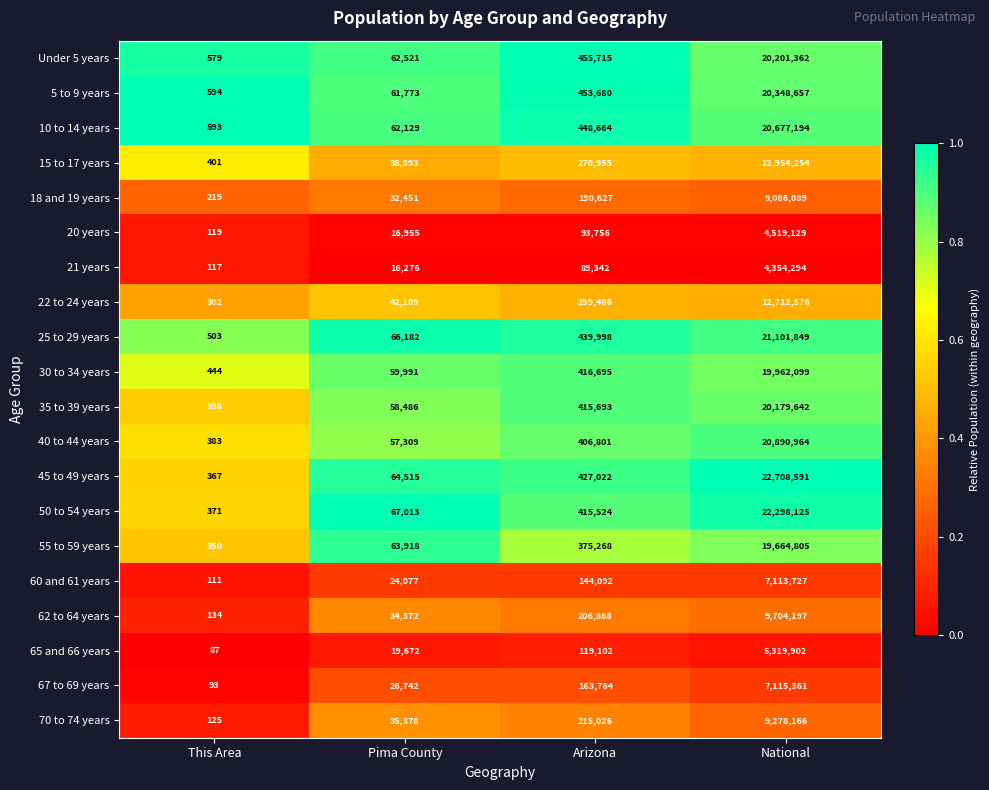

Which series has the widest spread of values?

45 to 49 years